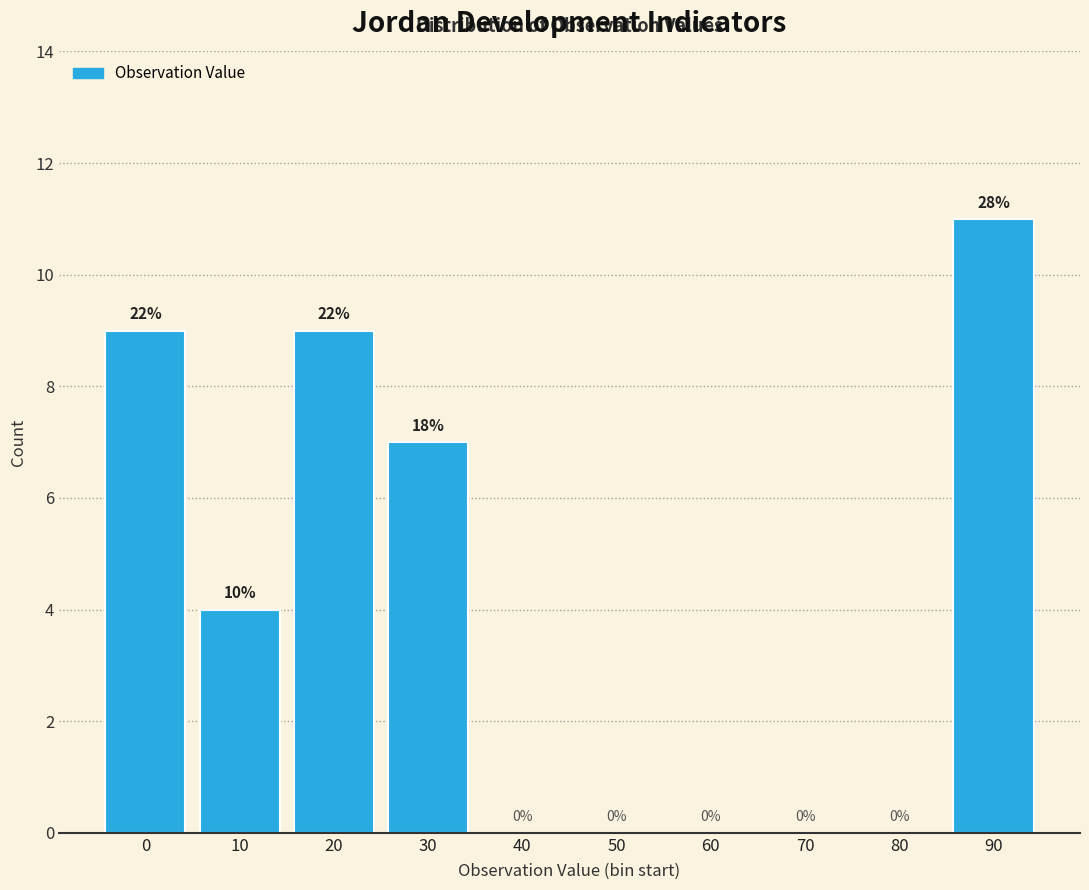

Reading left to right, what are all the values shown in this chart?

0=9	10=4	20=9	30=7	40=0	50=0	60=0	70=0	80=0	90=11